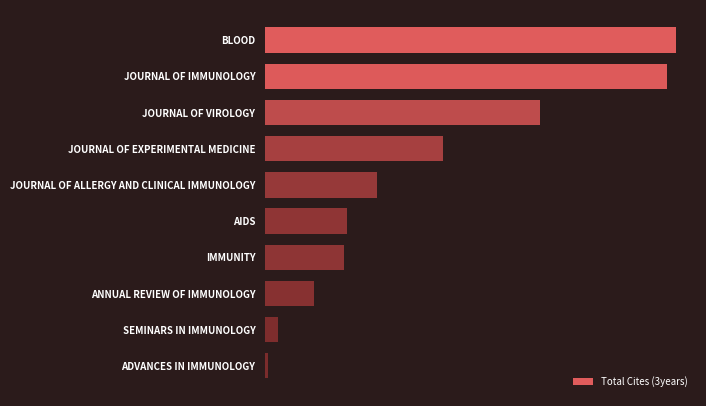

Are the bars horizontal?

Yes